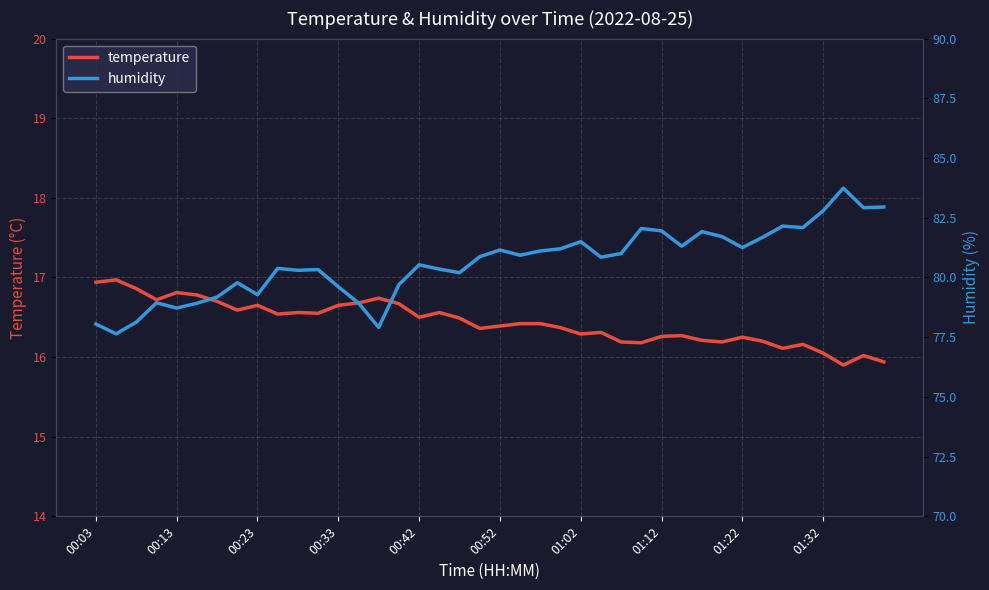

What is the highest value of the temperature series?

17.0